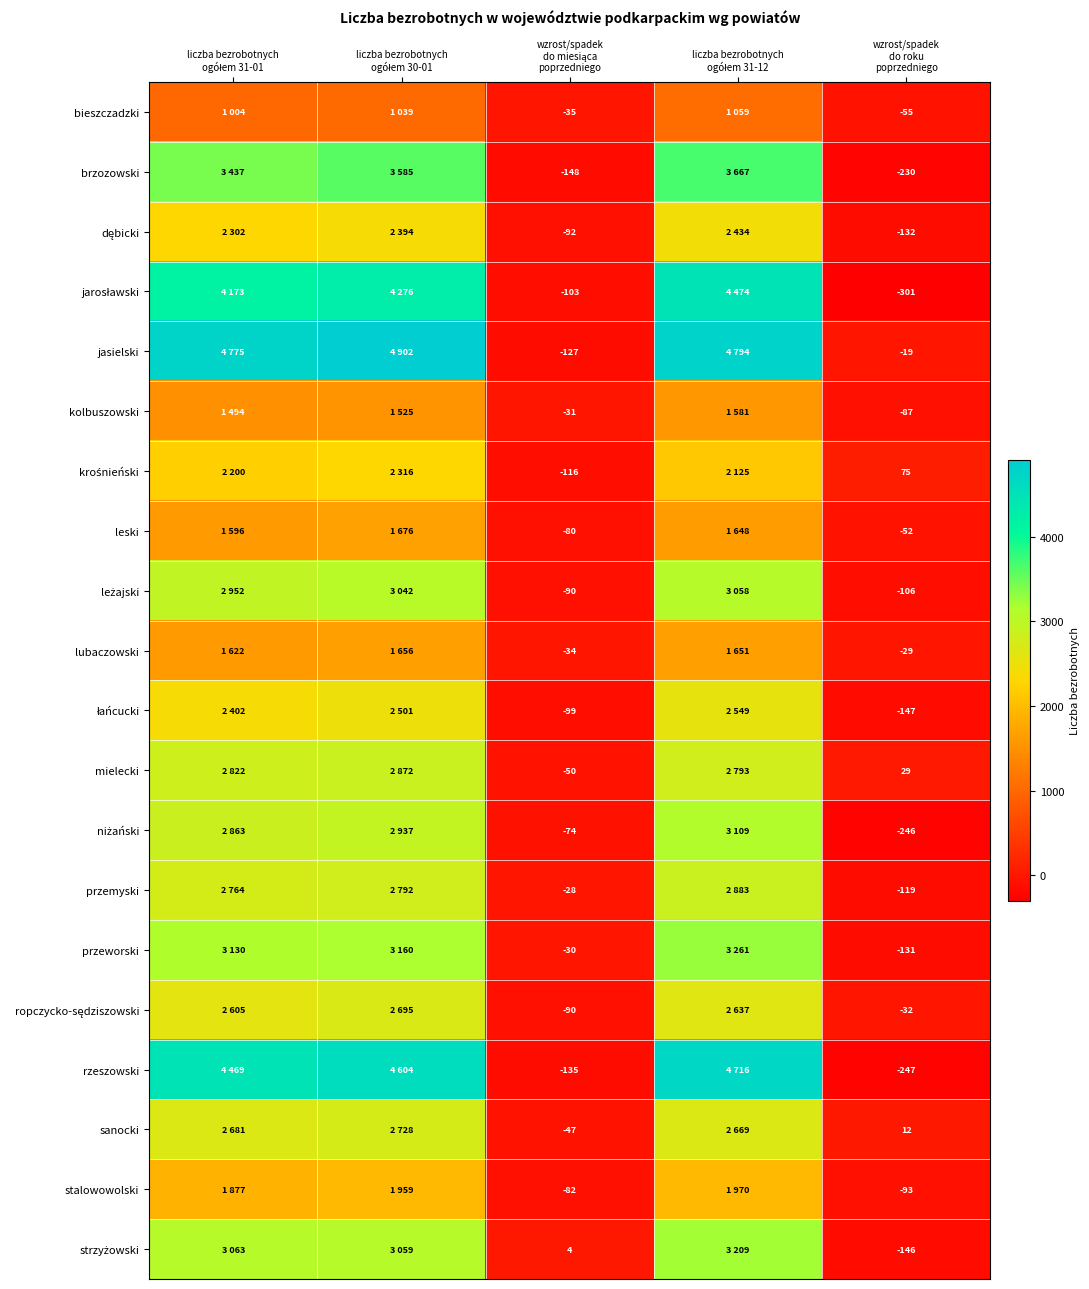

At how many categories does at least one series exceed 2392?

3